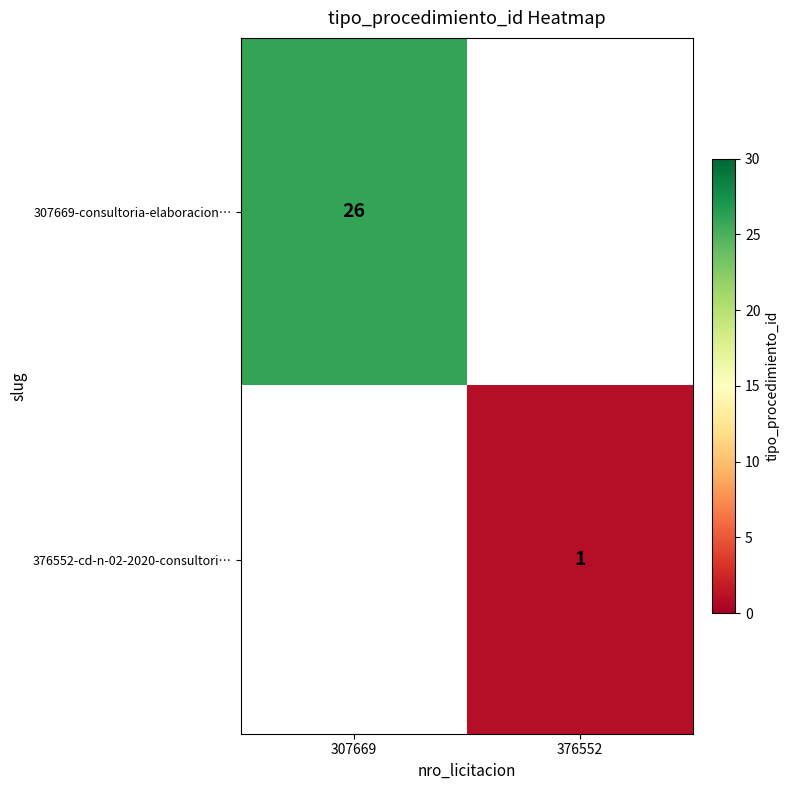

True or false: 376552-cd-n-02-2020-consultori… has a value of 1 at 376552.

True